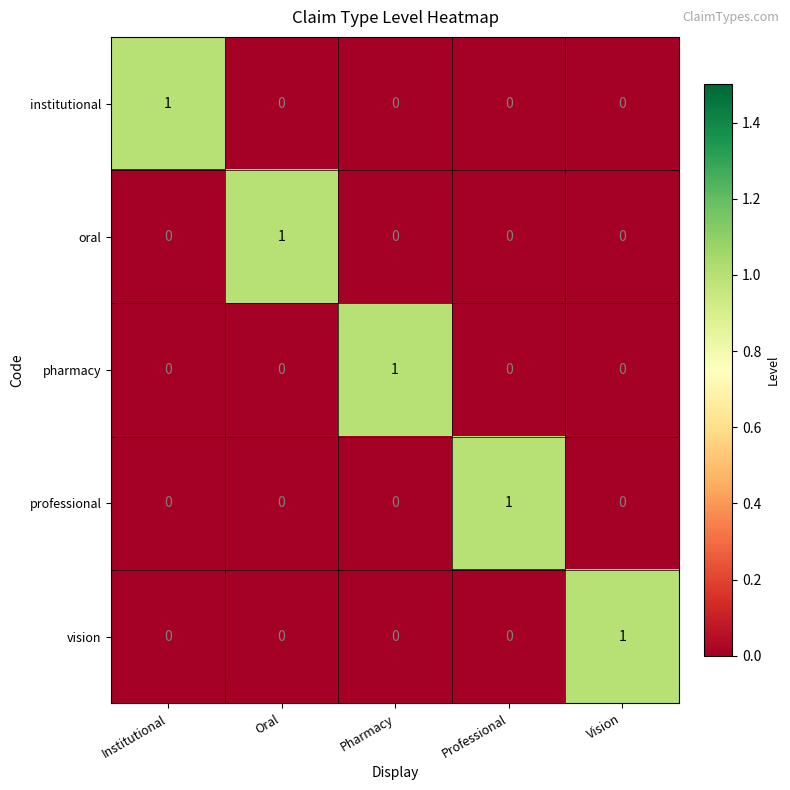

At how many categories does at least one series exceed 0?

5